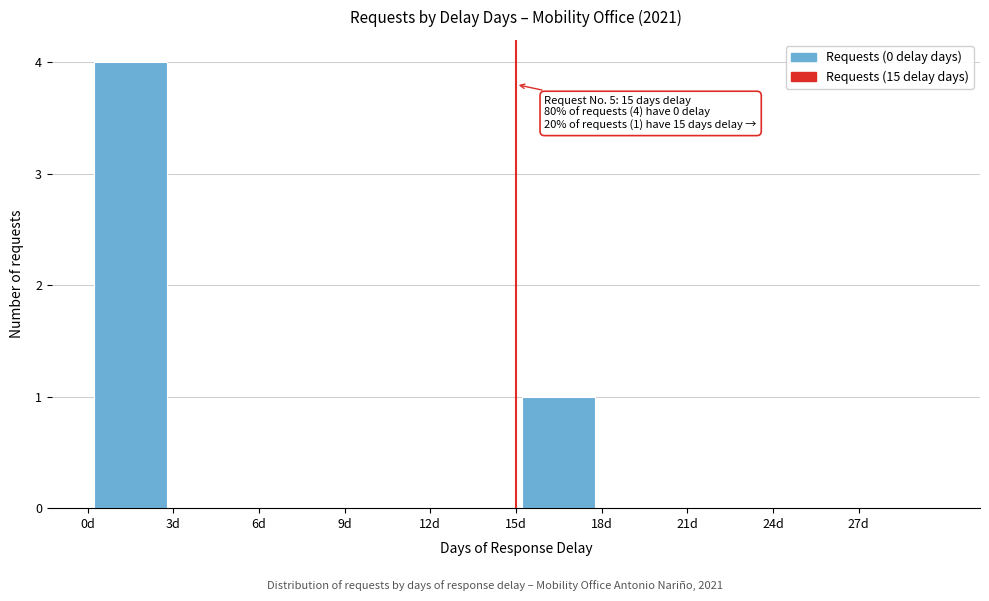

Which range on the x-axis has the tallest bar?

0 to 3